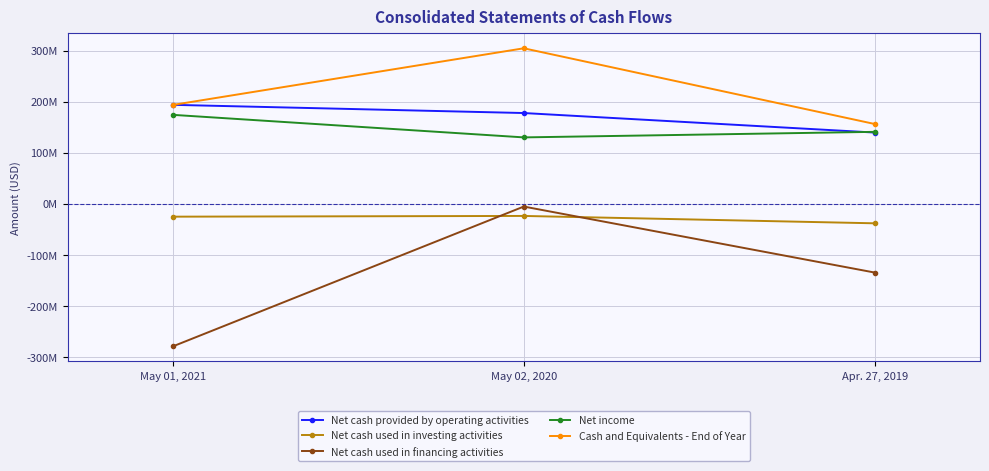

Is this an area chart (filled region under the line)?

No